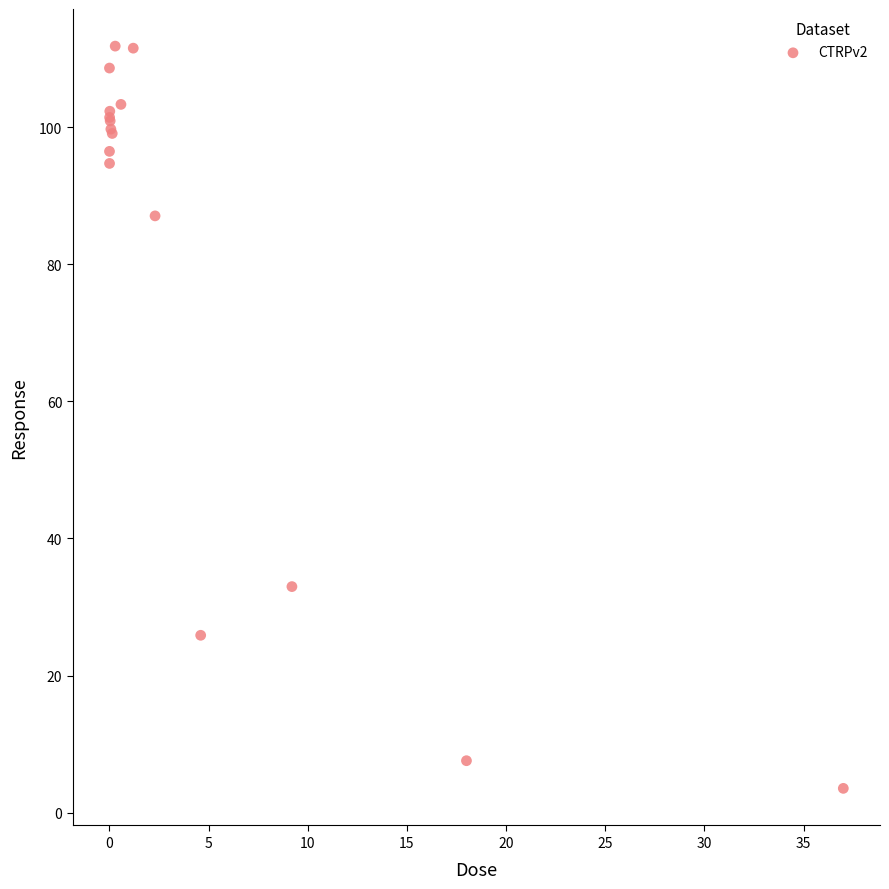

What Y value in the scatter plot is closest to 57?

33.0